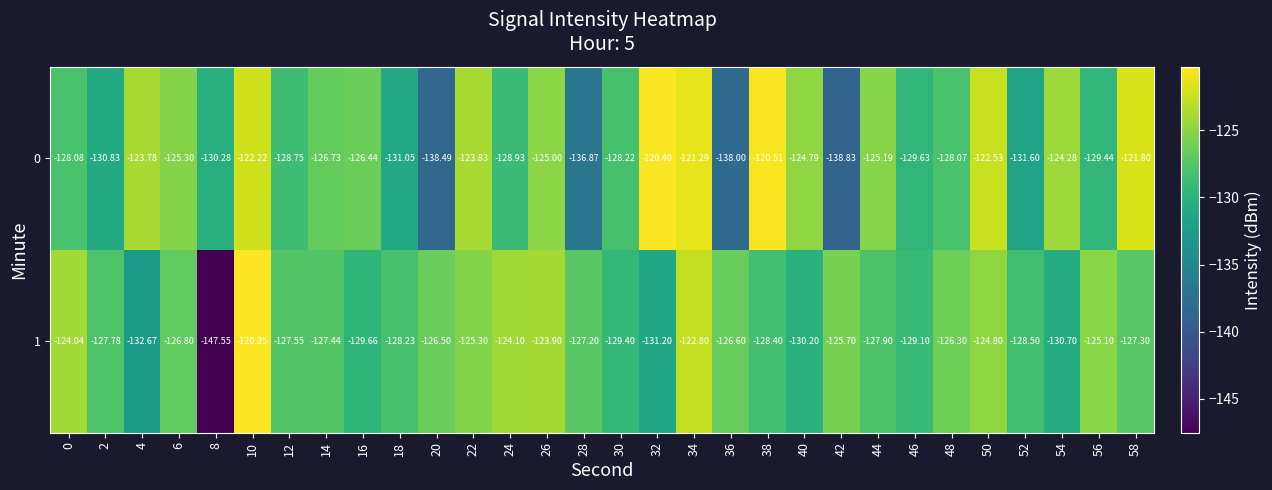

Is the value of 0 at 20 greater than the value of 1 at 0?

No